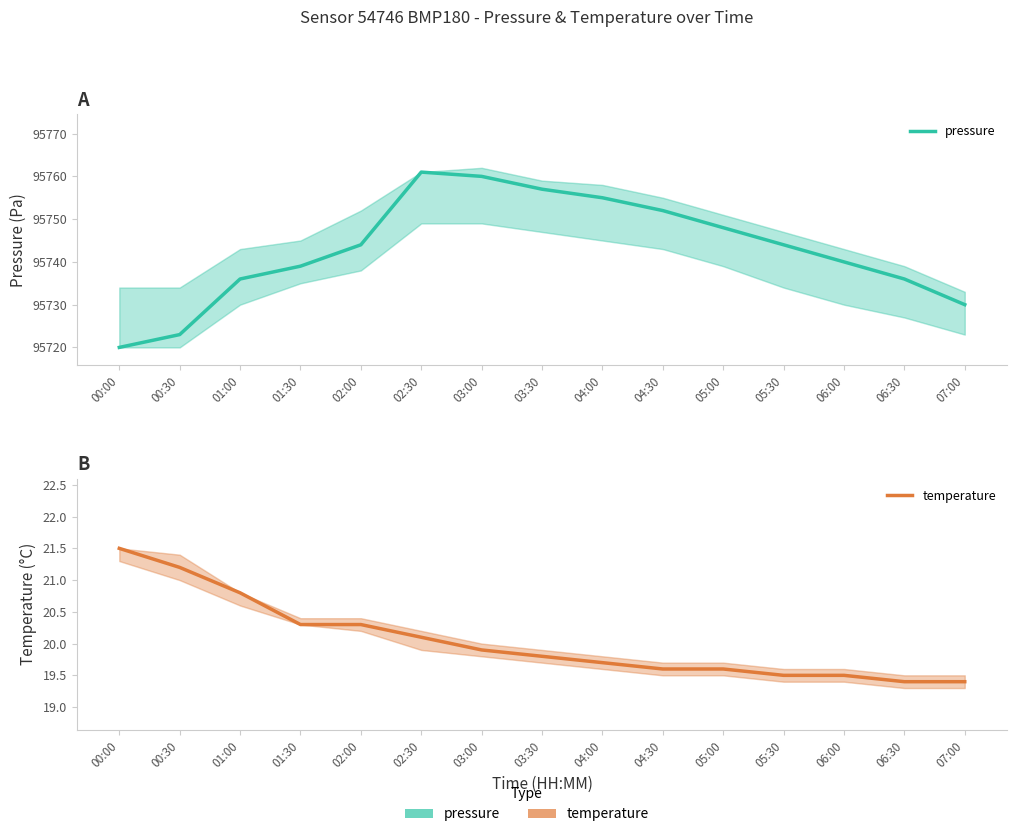

Between 03:30 and 07:00, which series saw the biggest shift?

pressure